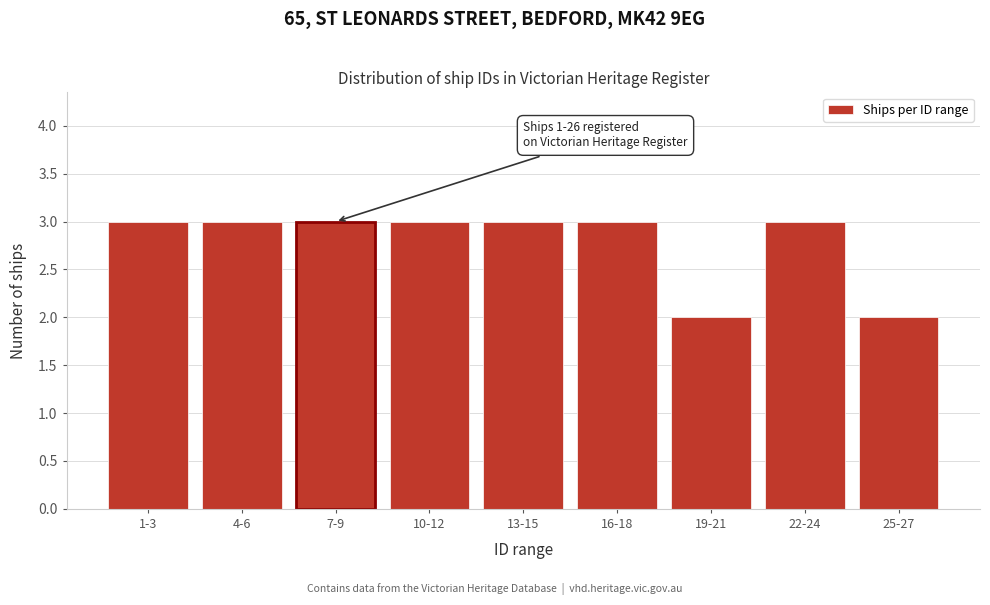

Reading left to right, extract all data points from this chart.

1-3=3	4-6=3	7-9=3	10-12=3	13-15=3	16-18=3	19-21=2	22-24=3	25-27=2